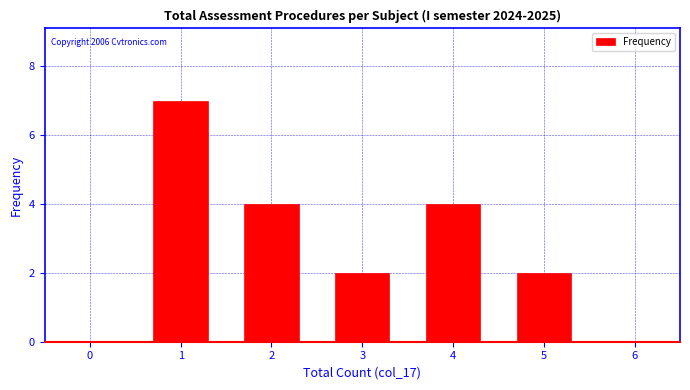

Reading left to right, what are all the values shown in this chart?

0=0	1=7	2=4	3=2	4=4	5=2	6=0